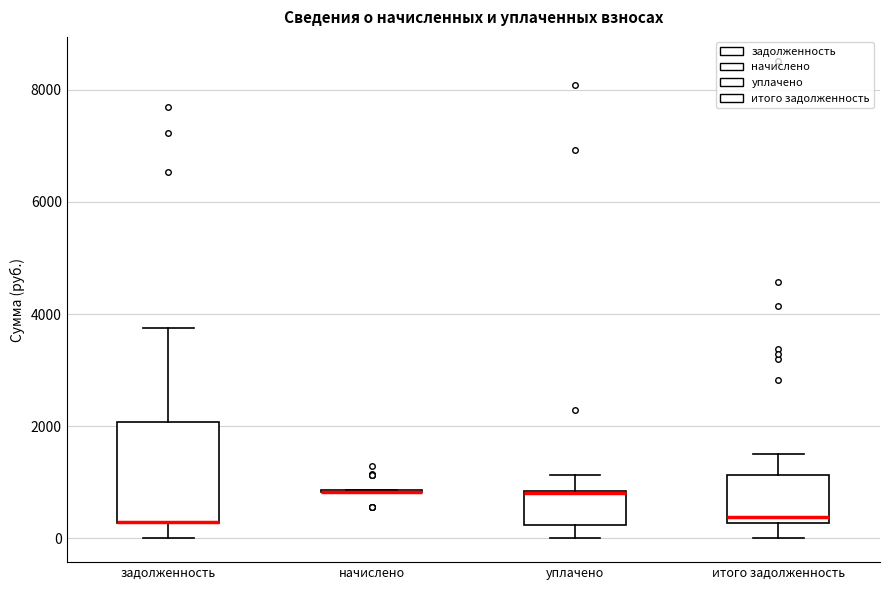

Reading left to right, transcribe this box plot: for each box, give where its median line is, the range the box spans, and where its two whiskers end, as read against the y-axis. The values are not printed on the chart, so give them approximately, as read against the axis.

задолженность: median 200 (drawn on the box's lower edge), box 200 to 2000, whiskers 0 to 3800
начислено: box collapsed to a line at 800, whiskers 800 to 800
уплачено: median 800 (drawn on the box's upper edge), box 200 to 800, whiskers 0 to 1200
итого задолженность: median 400, box 200 to 1200, whiskers 0 to 1600